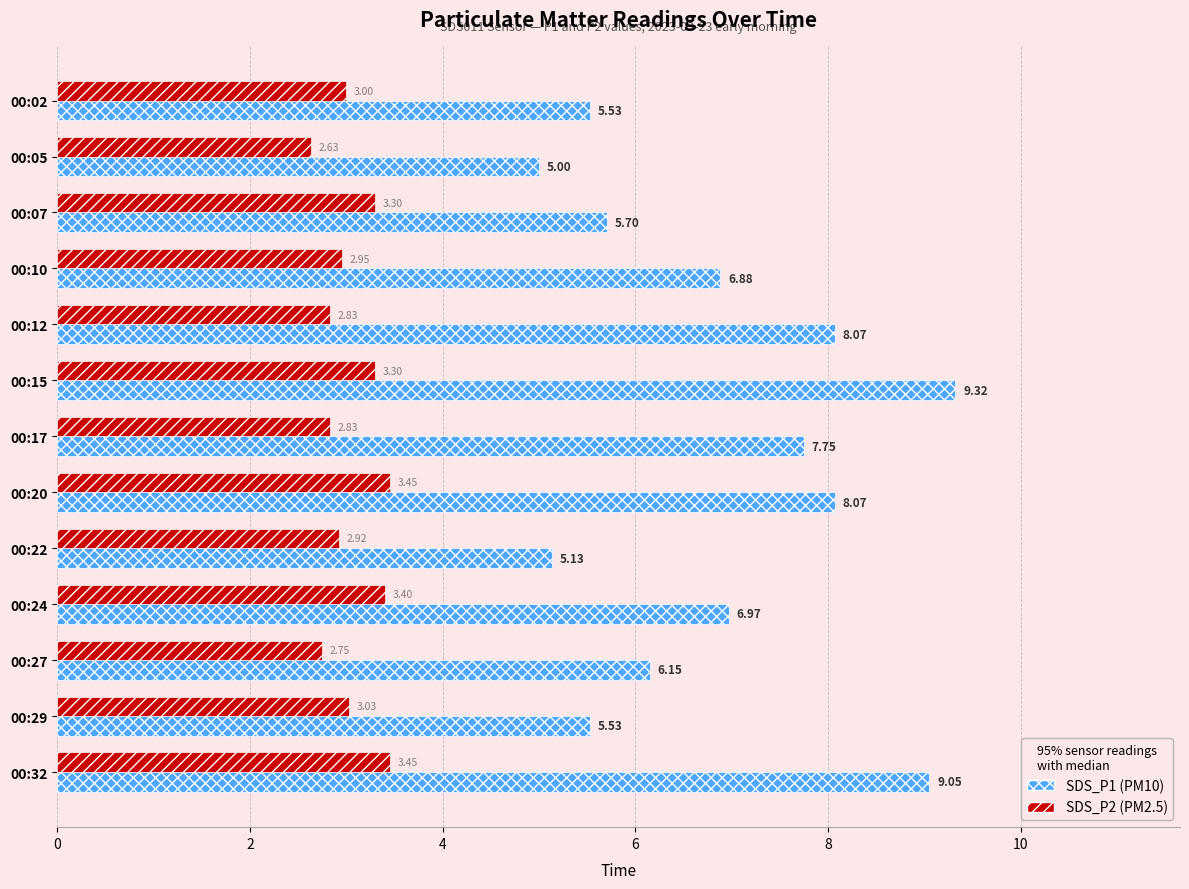

At which category is the sum across all series the highest?

00:15